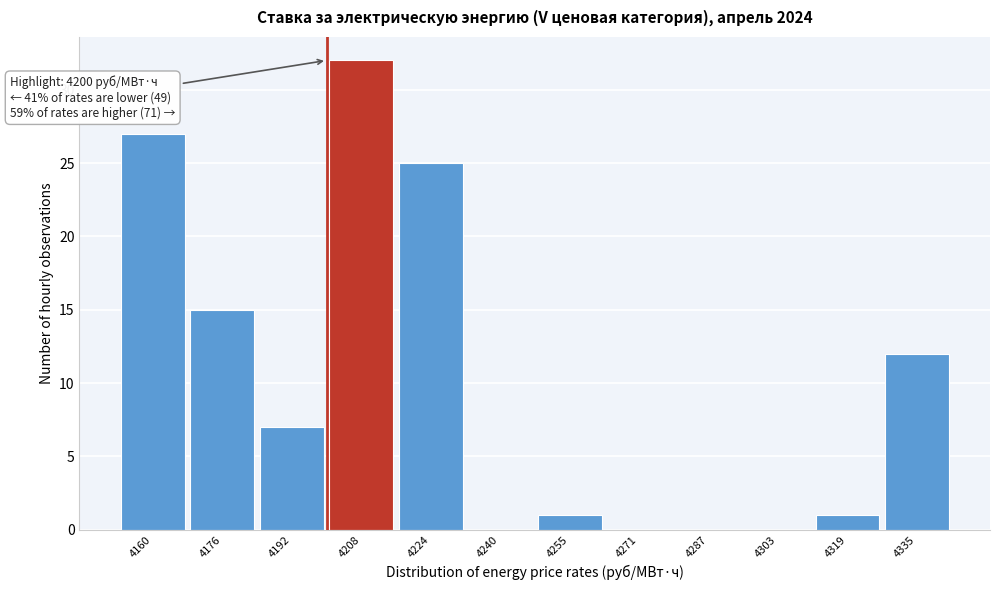

Which range on the x-axis has the tallest bar?

4200 to 4216